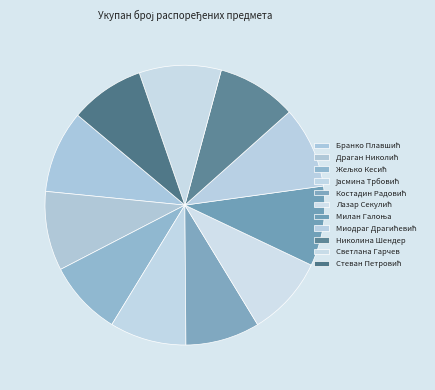

Count the number of slices in the pie.

11